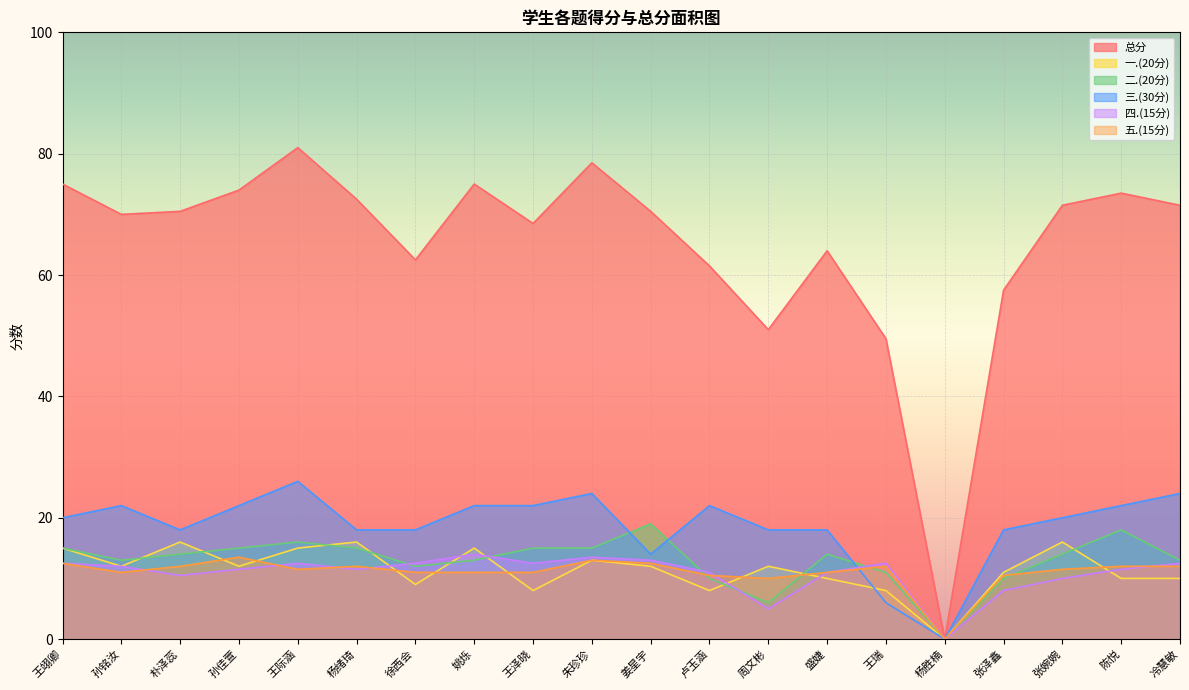

Reading right to left, transcribe all the data shown in this chart.

总分: 冷慧敏=71.5	陈悦=73.5	张婉婉=71.5	张泽鑫=57.5	杨胜楠=0.0	王瑞=49.5	盛婕=64.0	周文彬=51.0	卢玉涵=61.5	姜星宇=70.5	朱珍珍=78.5	王泽晓=68.5	姚烁=75.0	徐西会=62.5	杨绪琦=72.5	王际涵=81.0	孙佳萱=74.0	朴泽蕊=70.5	孙铭汝=70.0	王翊卿=75.0
一.(20分): 冷慧敏=10.0	陈悦=10.0	张婉婉=16.0	张泽鑫=11.0	杨胜楠=0.0	王瑞=8.0	盛婕=10.0	周文彬=12.0	卢玉涵=8.0	姜星宇=12.0	朱珍珍=13.0	王泽晓=8.0	姚烁=15.0	徐西会=9.0	杨绪琦=16.0	王际涵=15.0	孙佳萱=12.0	朴泽蕊=16.0	孙铭汝=12.0	王翊卿=15.0
二.(20分): 冷慧敏=13.0	陈悦=18.0	张婉婉=14.0	张泽鑫=10.0	杨胜楠=0.0	王瑞=11.0	盛婕=14.0	周文彬=6.0	卢玉涵=10.0	姜星宇=19.0	朱珍珍=15.0	王泽晓=15.0	姚烁=13.0	徐西会=12.0	杨绪琦=15.0	王际涵=16.0	孙佳萱=15.0	朴泽蕊=14.0	孙铭汝=13.0	王翊卿=15.0
三.(30分): 冷慧敏=24.0	陈悦=22.0	张婉婉=20.0	张泽鑫=18.0	杨胜楠=0.0	王瑞=6.0	盛婕=18.0	周文彬=18.0	卢玉涵=22.0	姜星宇=14.0	朱珍珍=24.0	王泽晓=22.0	姚烁=22.0	徐西会=18.0	杨绪琦=18.0	王际涵=26.0	孙佳萱=22.0	朴泽蕊=18.0	孙铭汝=22.0	王翊卿=20.0
四.(15分): 冷慧敏=12.5	陈悦=11.5	张婉婉=10.0	张泽鑫=8.0	杨胜楠=0.0	王瑞=12.5	盛婕=11.0	周文彬=5.0	卢玉涵=11.0	姜星宇=13.0	朱珍珍=13.5	王泽晓=12.5	姚烁=14.0	徐西会=12.5	杨绪琦=11.5	王际涵=12.5	孙佳萱=11.5	朴泽蕊=10.5	孙铭汝=12.0	王翊卿=12.5
五.(15分): 冷慧敏=12.0	陈悦=12.0	张婉婉=11.5	张泽鑫=10.5	杨胜楠=0.0	王瑞=12.0	盛婕=11.0	周文彬=10.0	卢玉涵=10.5	姜星宇=12.5	朱珍珍=13.0	王泽晓=11.0	姚烁=11.0	徐西会=11.0	杨绪琦=12.0	王际涵=11.5	孙佳萱=13.5	朴泽蕊=12.0	孙铭汝=11.0	王翊卿=12.5